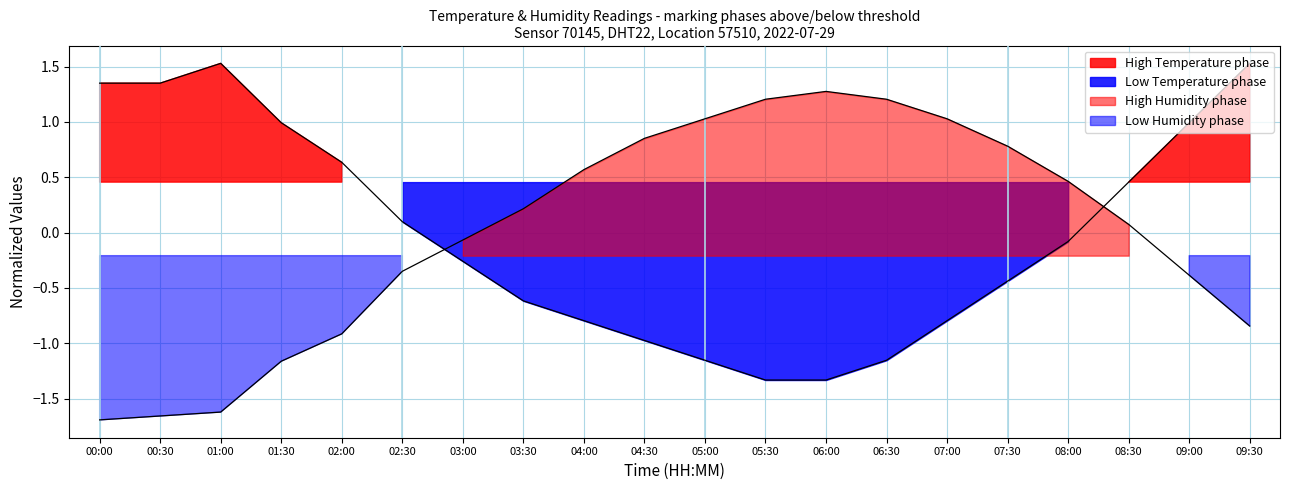

The humidity series shows 0.8 at 07:30. True or false?

True